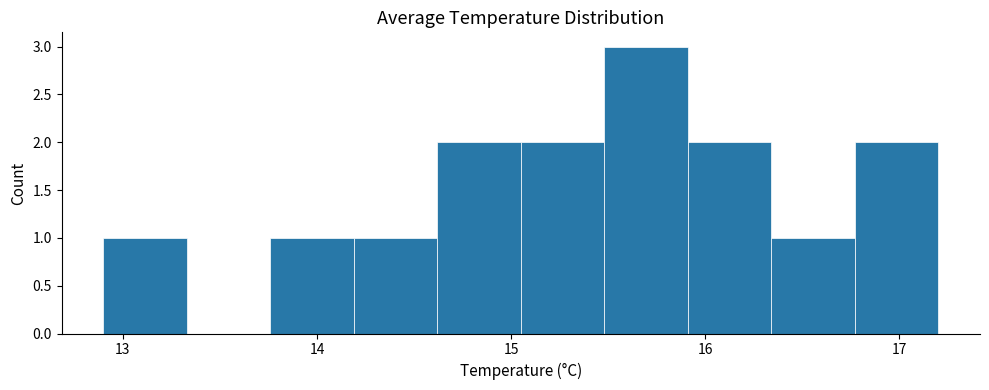

Over which range of the x-axis is the bar tallest?

15.48 to 15.91